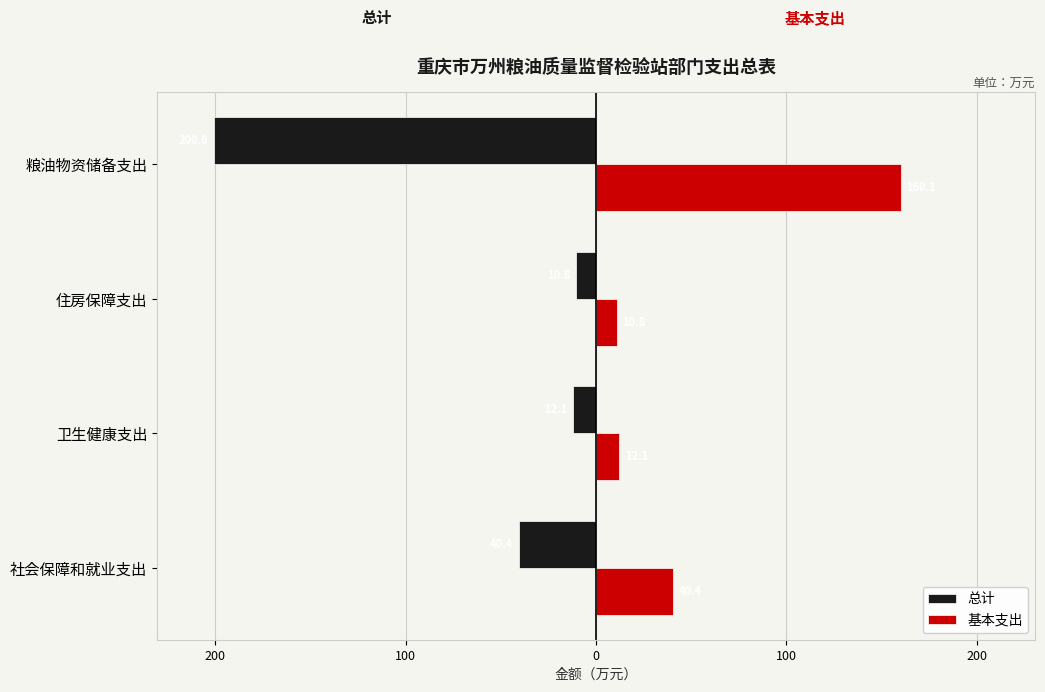

Reading left to right, list all the values displayed in this chart.

总计: -40.4	-12.1	-10.8	-200.6
基本支出: 40.4	12.1	10.8	160.1